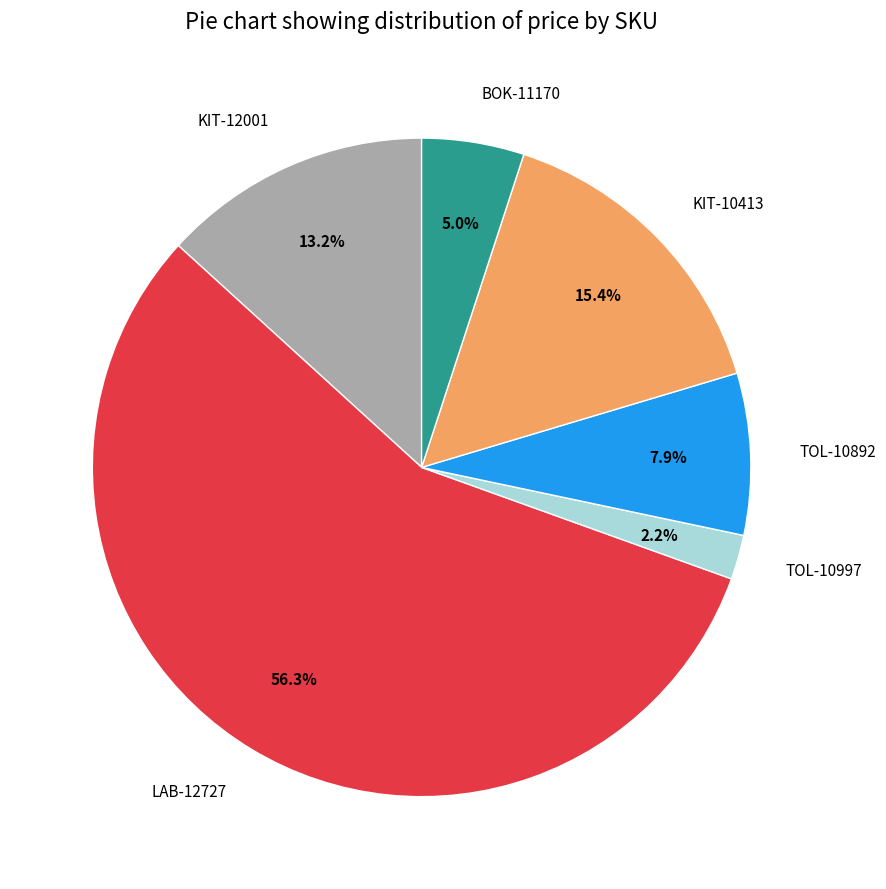

What is the smallest slice in the pie chart?

TOL-10997